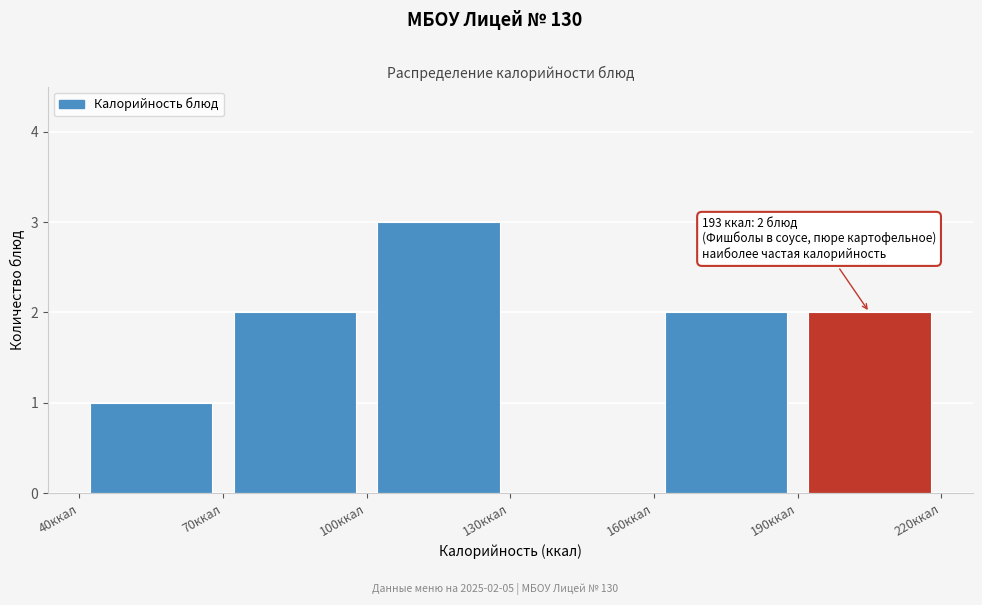

Which range on the x-axis has the tallest bar?

100 to 130